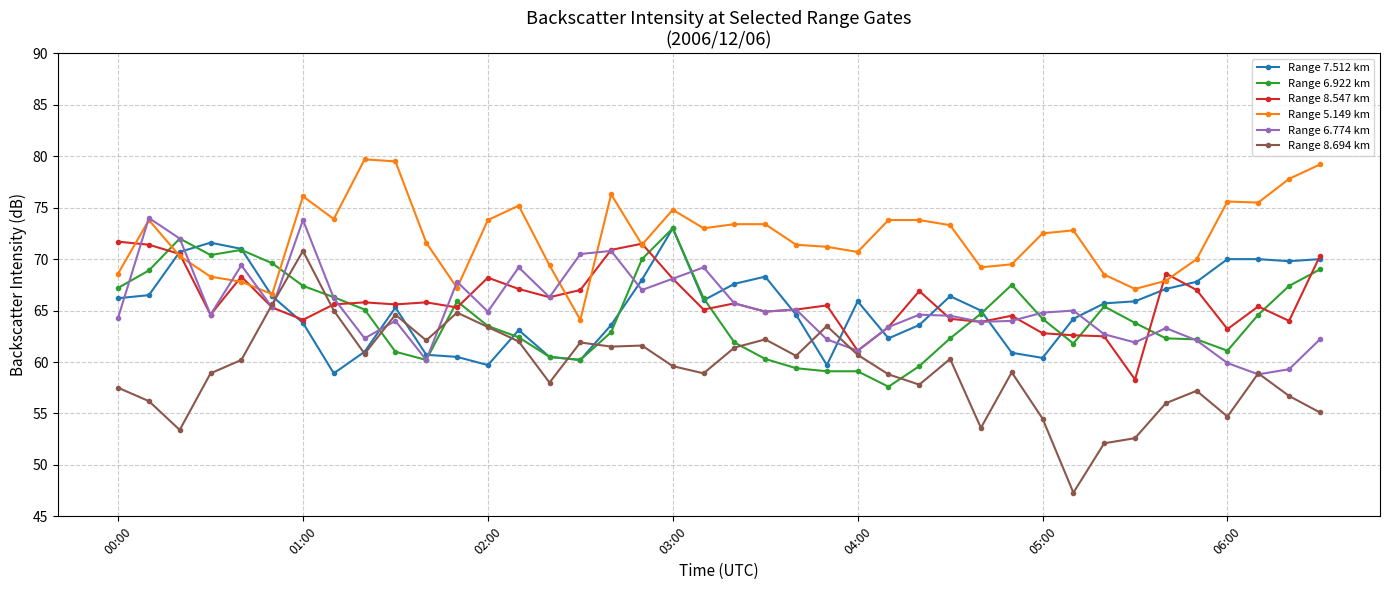

Which series has the widest spread of values?

Range 8.694 km